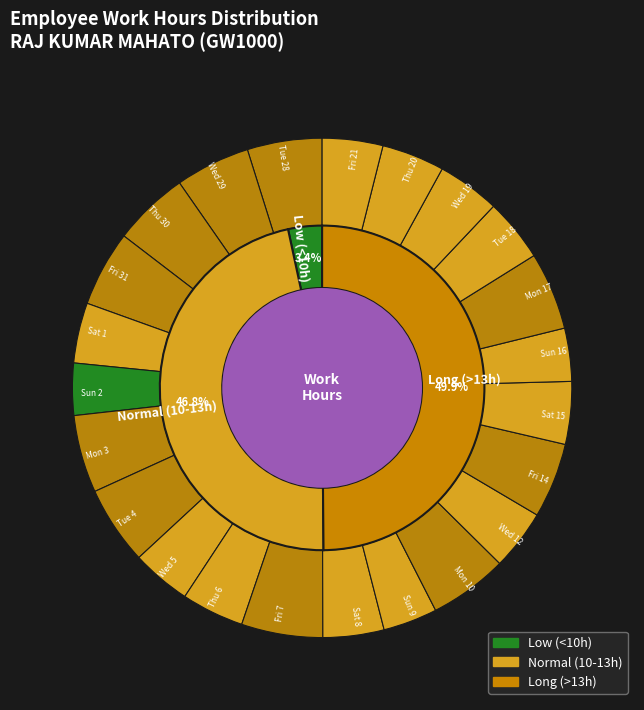

What percentage do Sat 8 and Wed 19 together represent?

8.0%